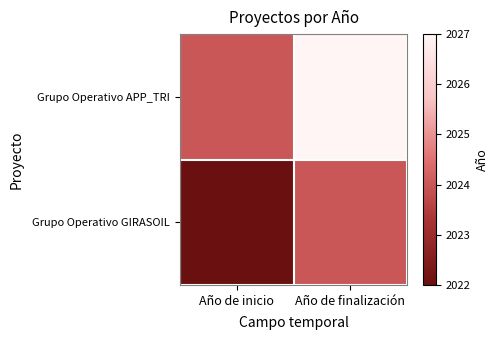

Rank the series by their maximum value, from lowest to highest.

Grupo Operativo GIRASOIL, Grupo Operativo APP_TRI